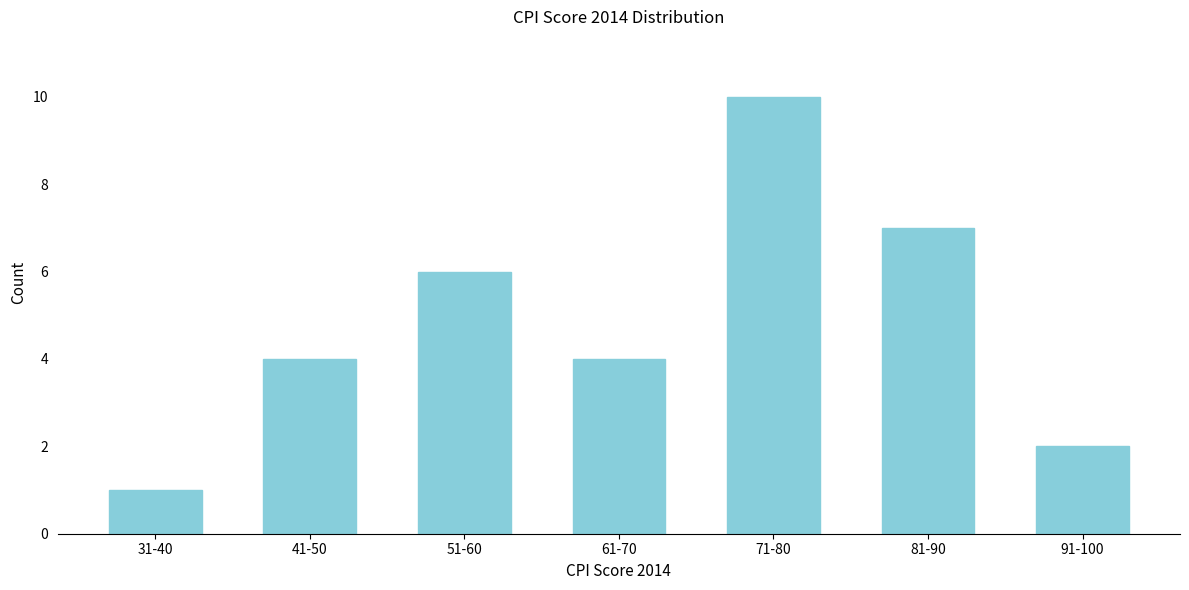

Reading right to left, transcribe all the data shown in this chart.

91-100=2	81-90=7	71-80=10	61-70=4	51-60=6	41-50=4	31-40=1